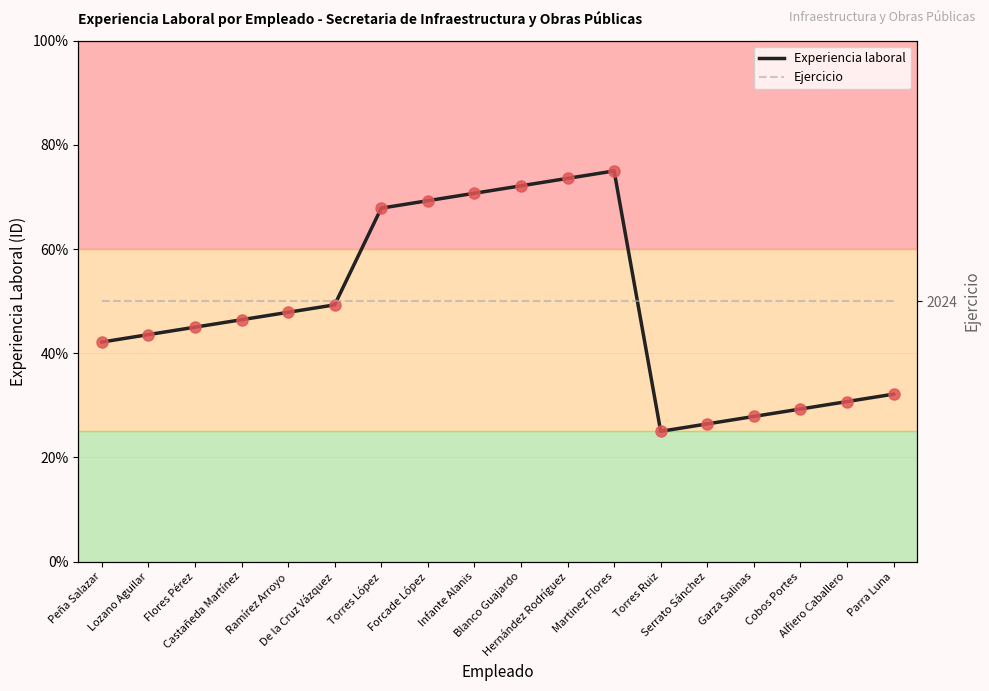

What is the label of the 13th point from the left?

Torres Ruiz